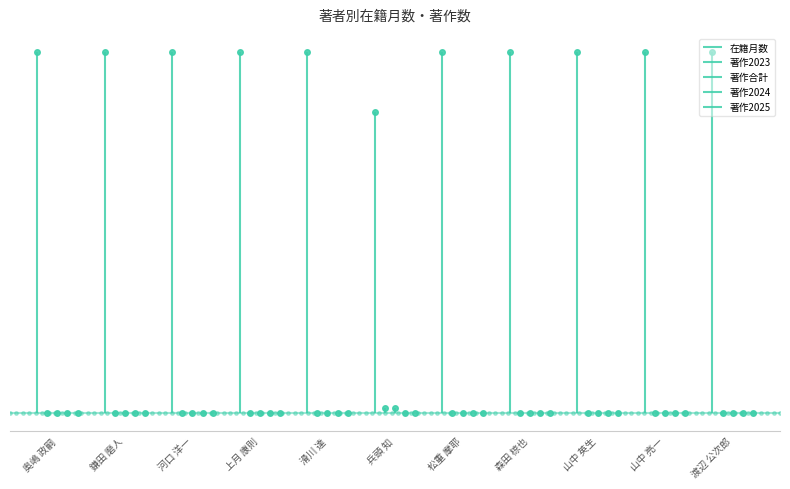

Which series has the largest total across all categories?

在籍月数